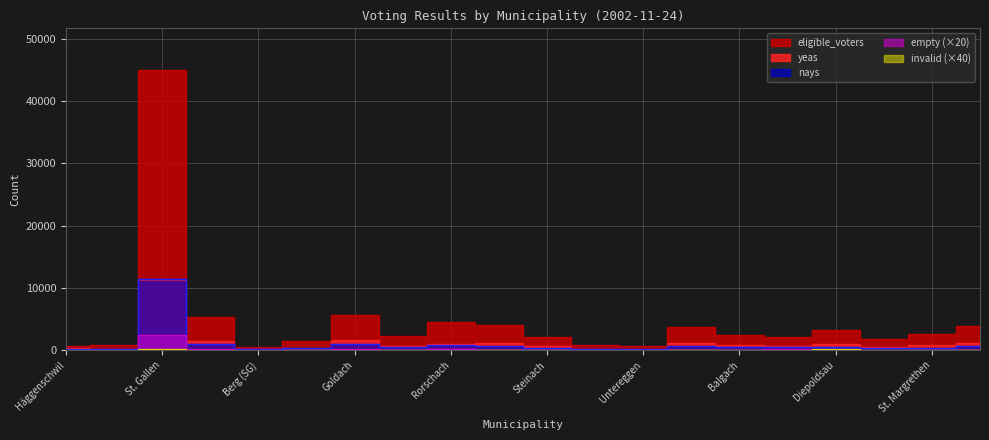

Does the chart have visible grid lines?

Yes